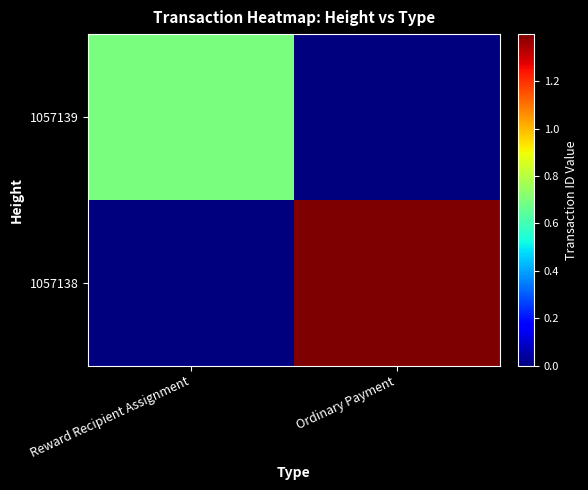

Which label corresponds to the largest value in the chart?

Ordinary Payment